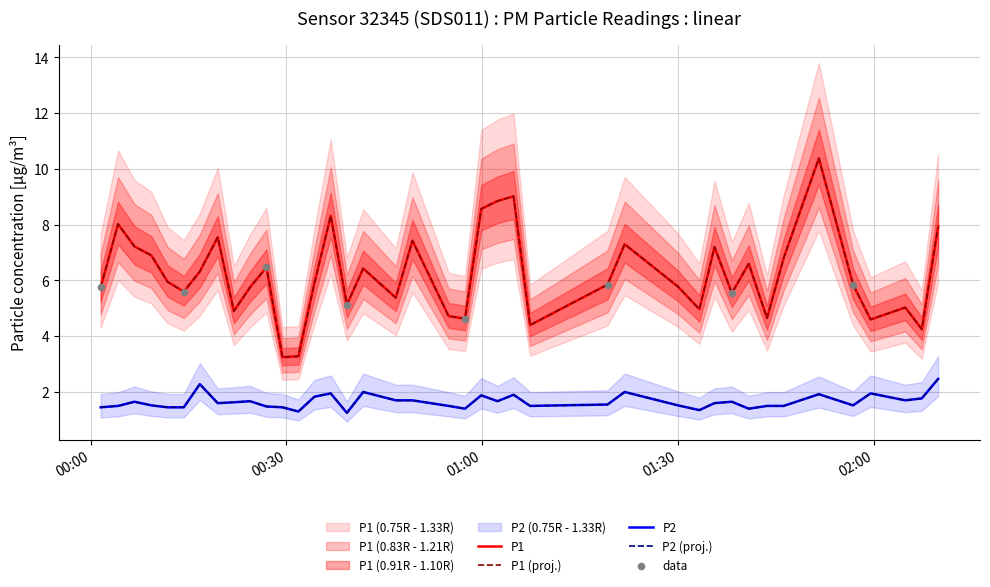

What are all the series names shown in the legend?

P1, P2